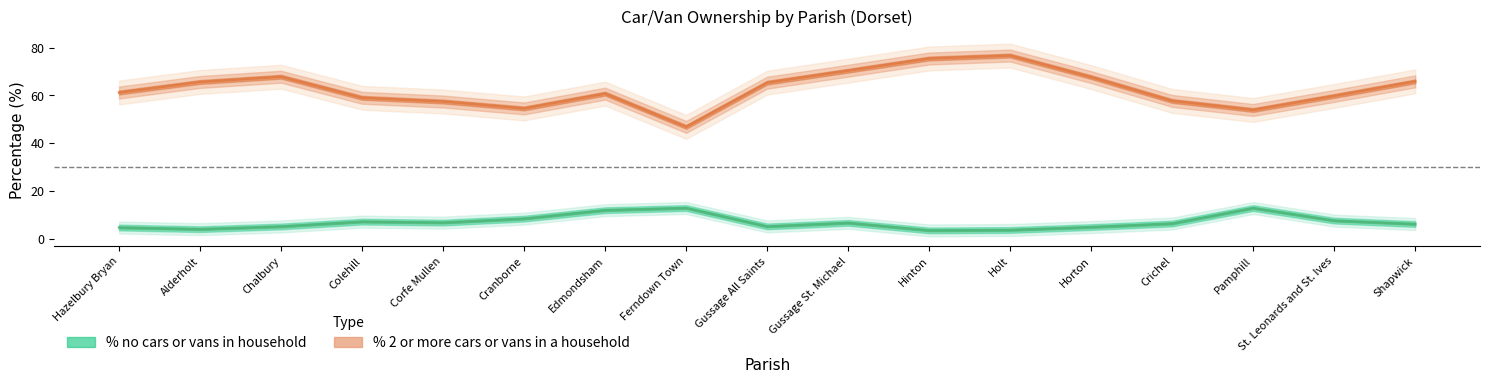

What is the total value across all series at Hinton?

78.9